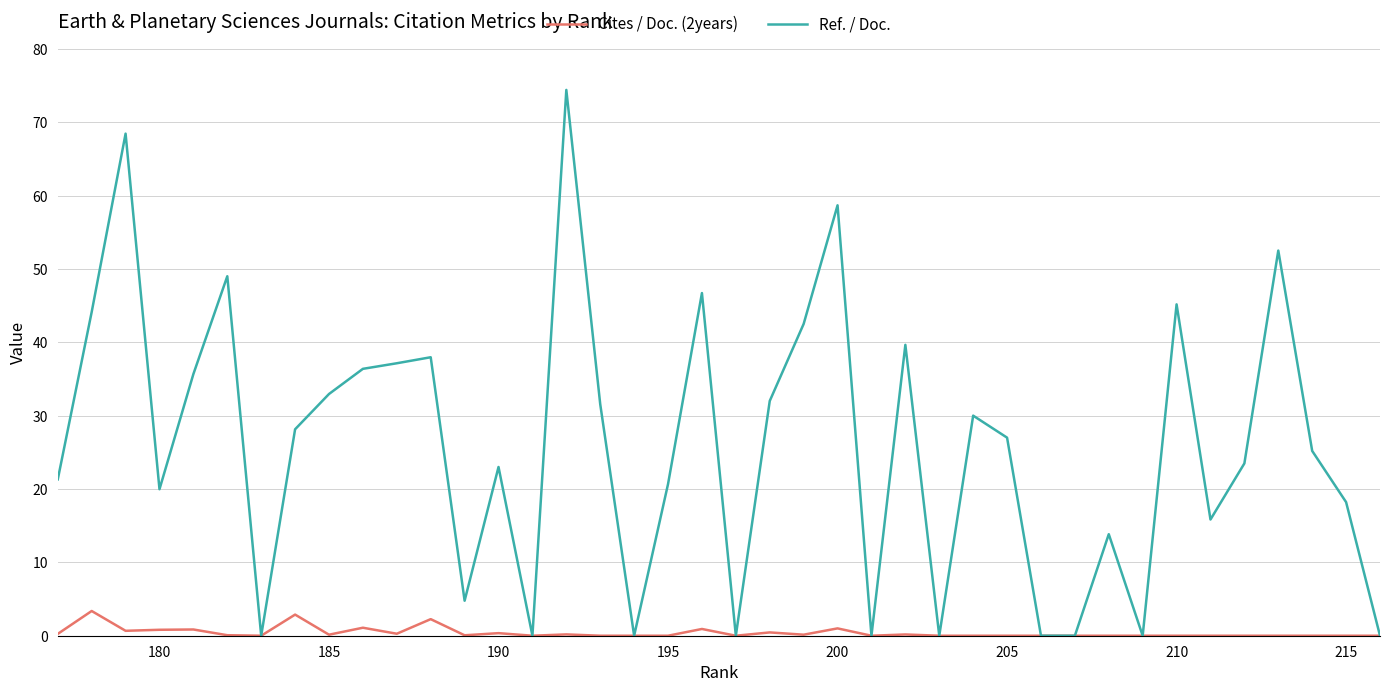

True or false: Ref. / Doc. and Cites / Doc. (2years) cross at least once.

False